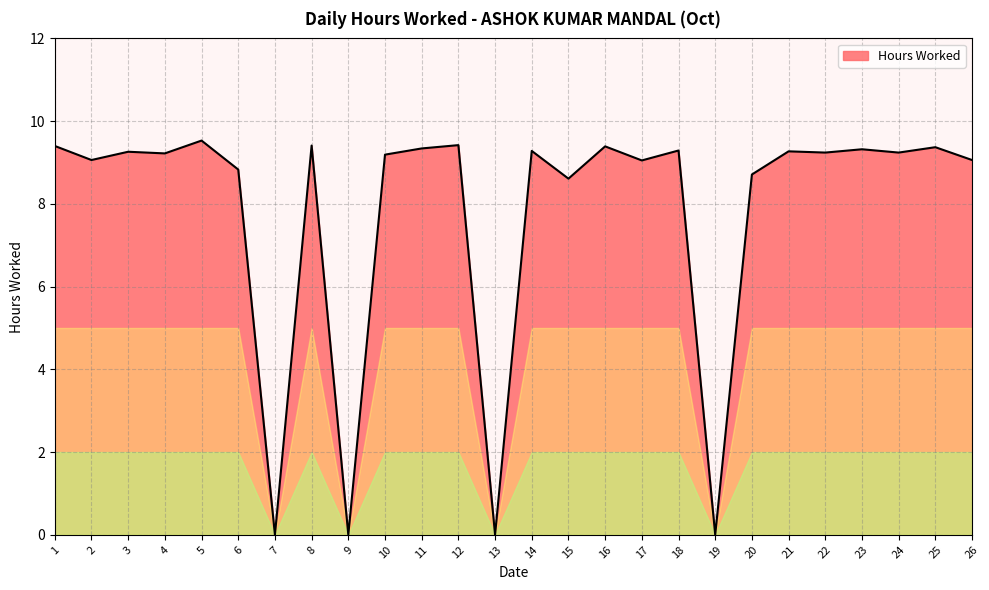

Which has a higher value, 25 or 20?

25